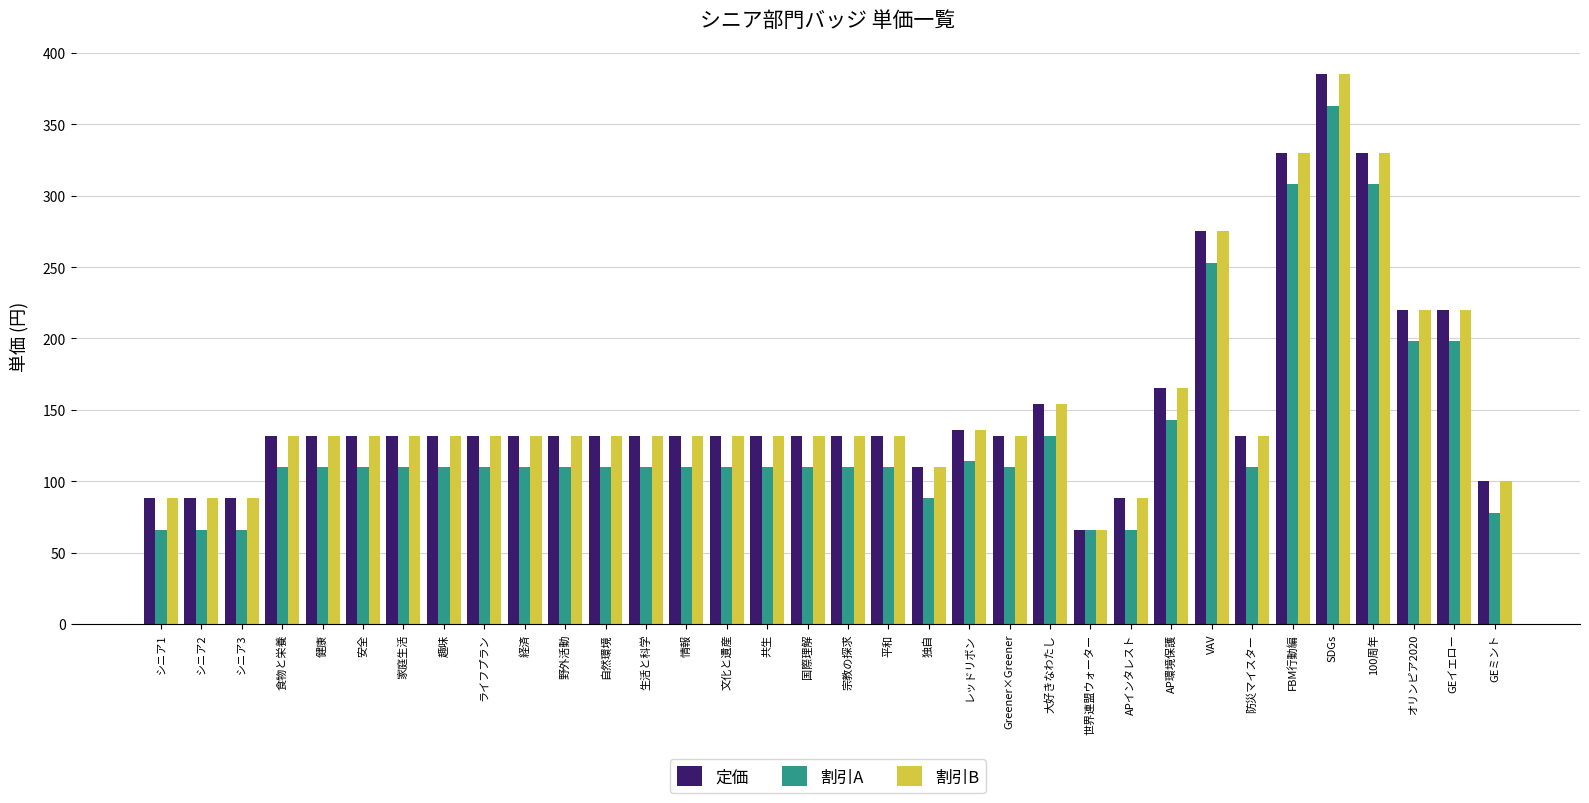

How many distinct data groups are displayed?

3